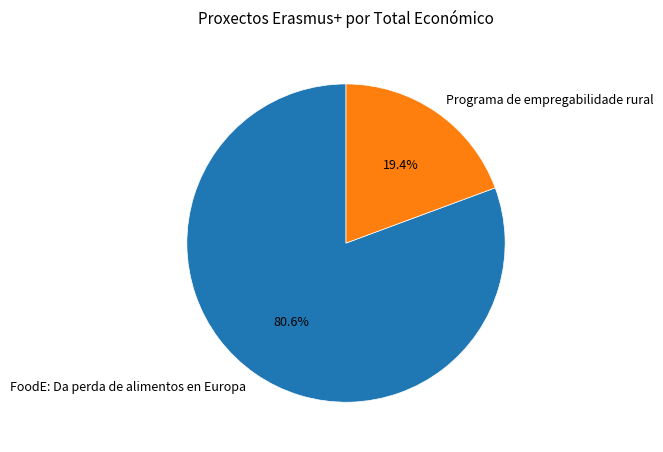

Which slice is the smallest?

Programa de empregabilidade rural